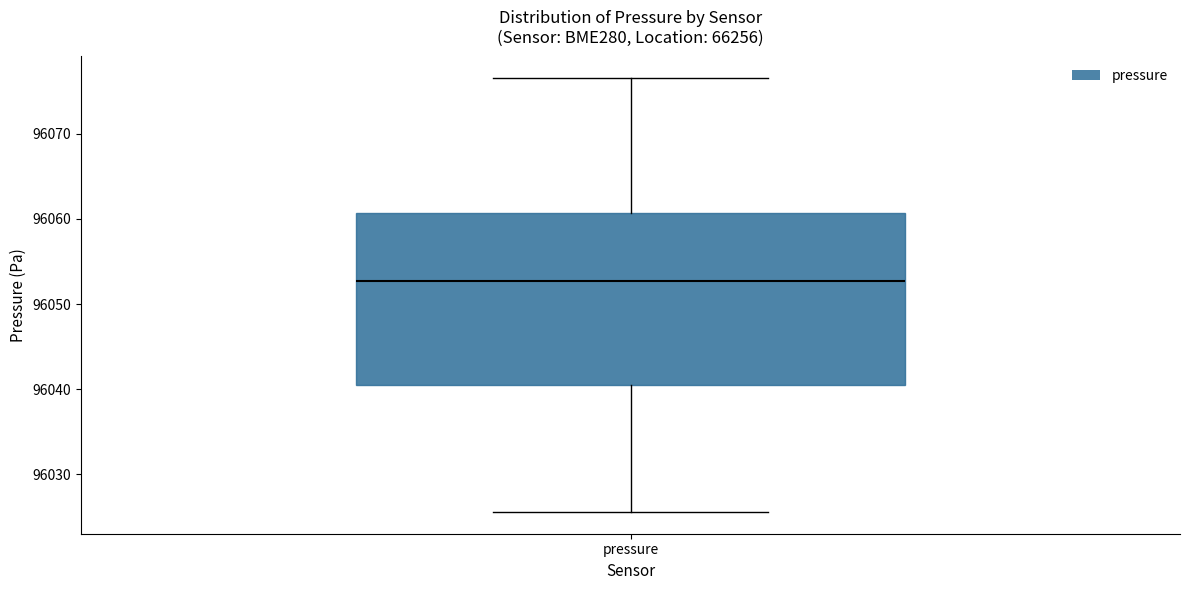

Read this box plot against the y-axis: the position of the median line, the range covered by the box, and the ends of both whiskers. The values are not printed on the chart, so give them approximately, as read against the axis.

median 96053, box 96040 to 96061, whiskers 96026 to 96077